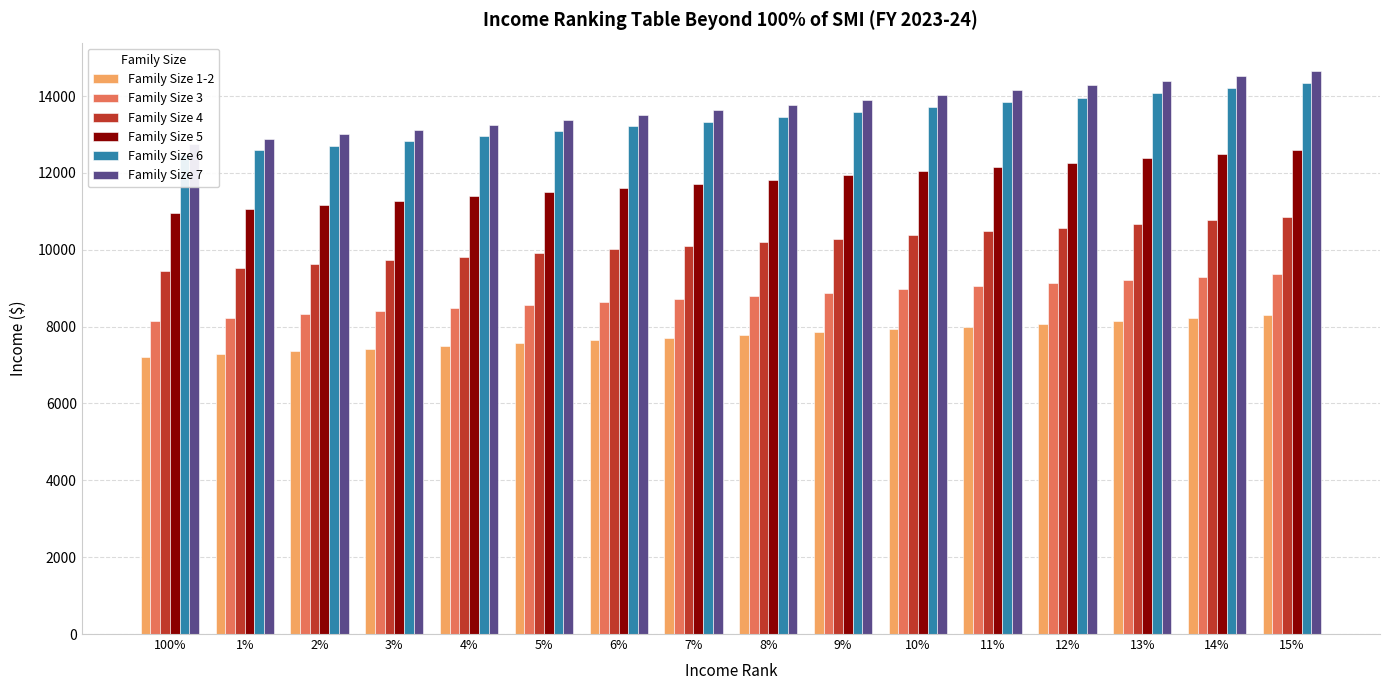

Where is Family Size 7 nearest to the value 13701?

7%